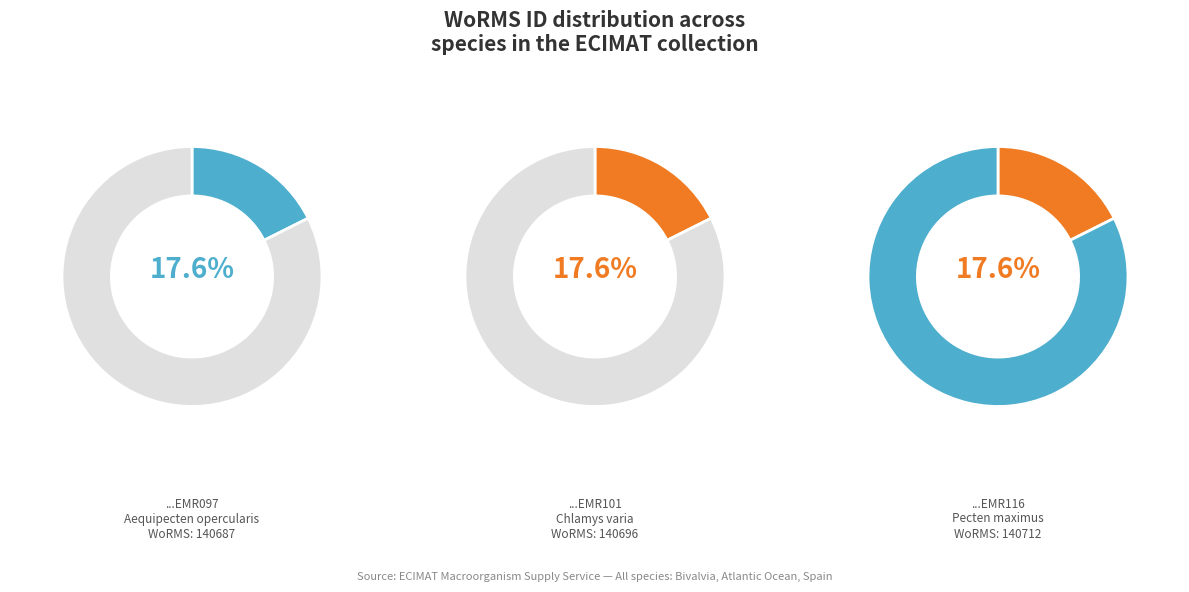

What percentage is the Chlamys varia slice, to the nearest percent?

18%